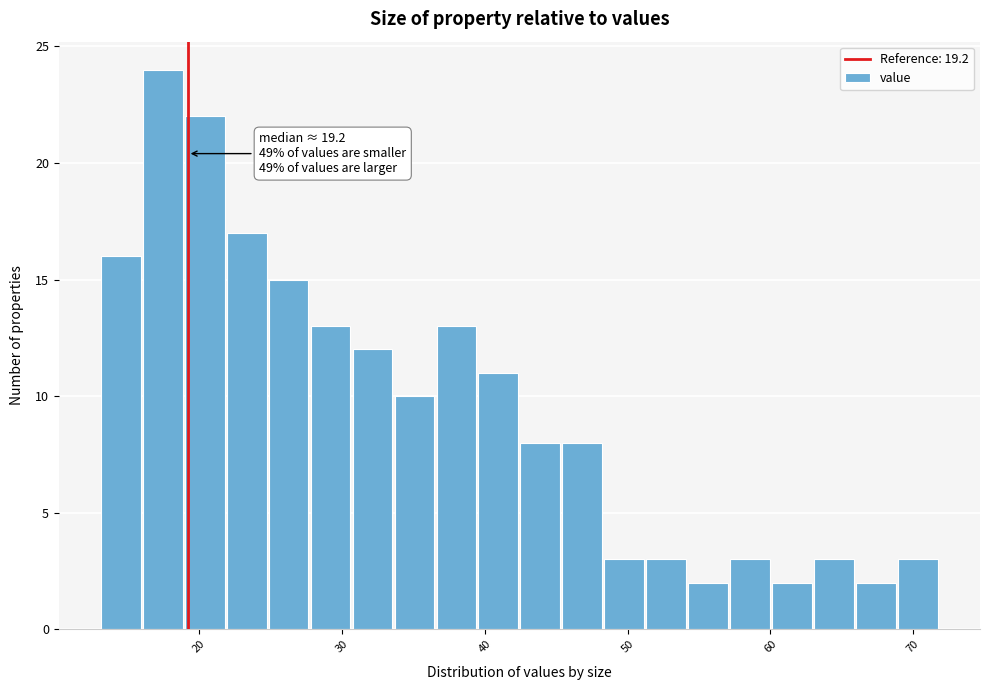

Around what value on the x-axis is the tallest bar? Give the approximate position of its centre, as read against the axis.

17